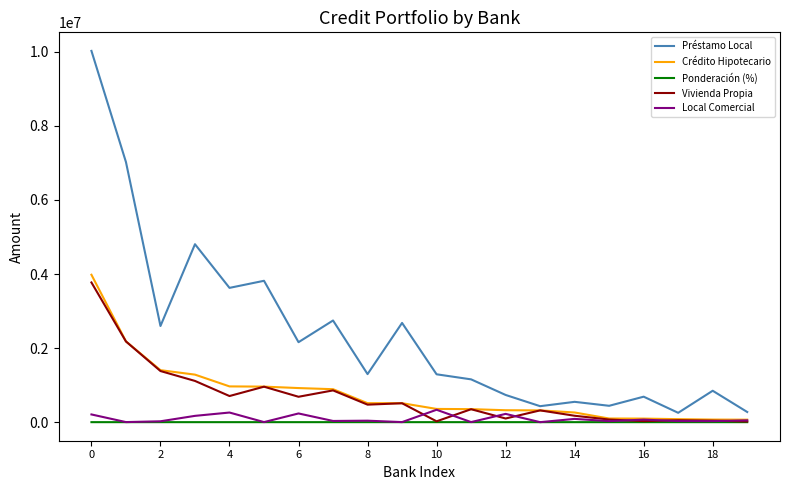

Which series has the largest range (max minus min)?

Préstamo Local